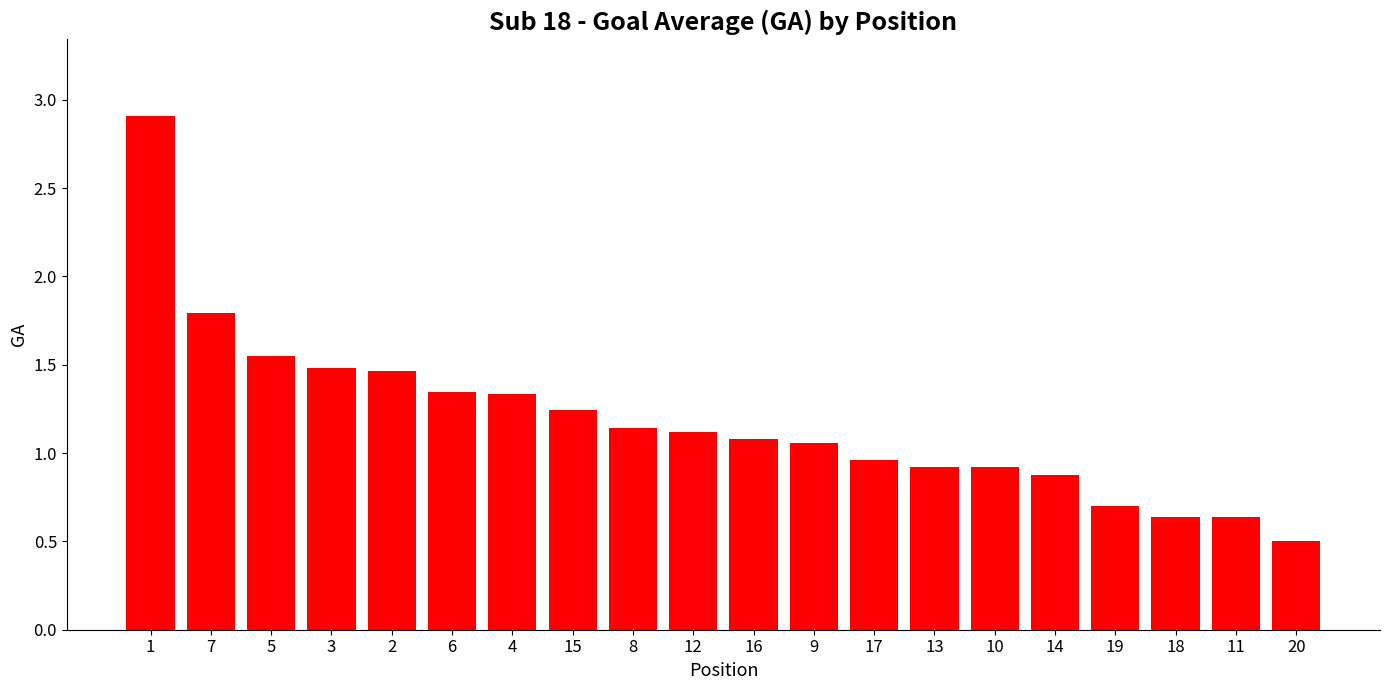

At which category does the chart reach its minimum across all series?

20